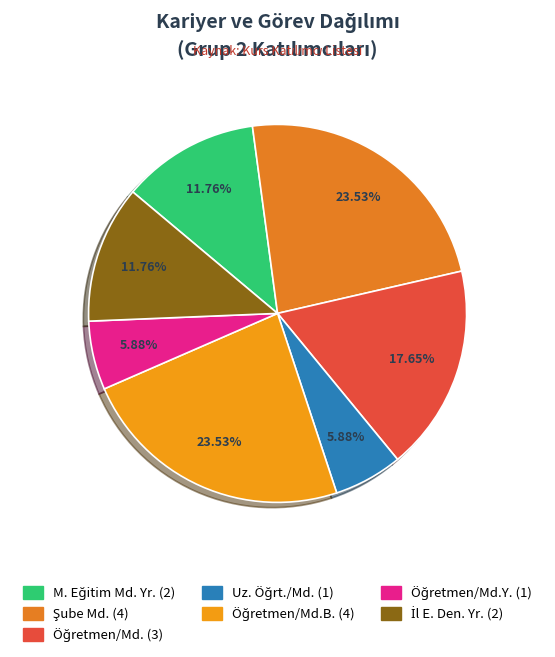

Which slice is the smallest?

Uz. Öğrt./Md.